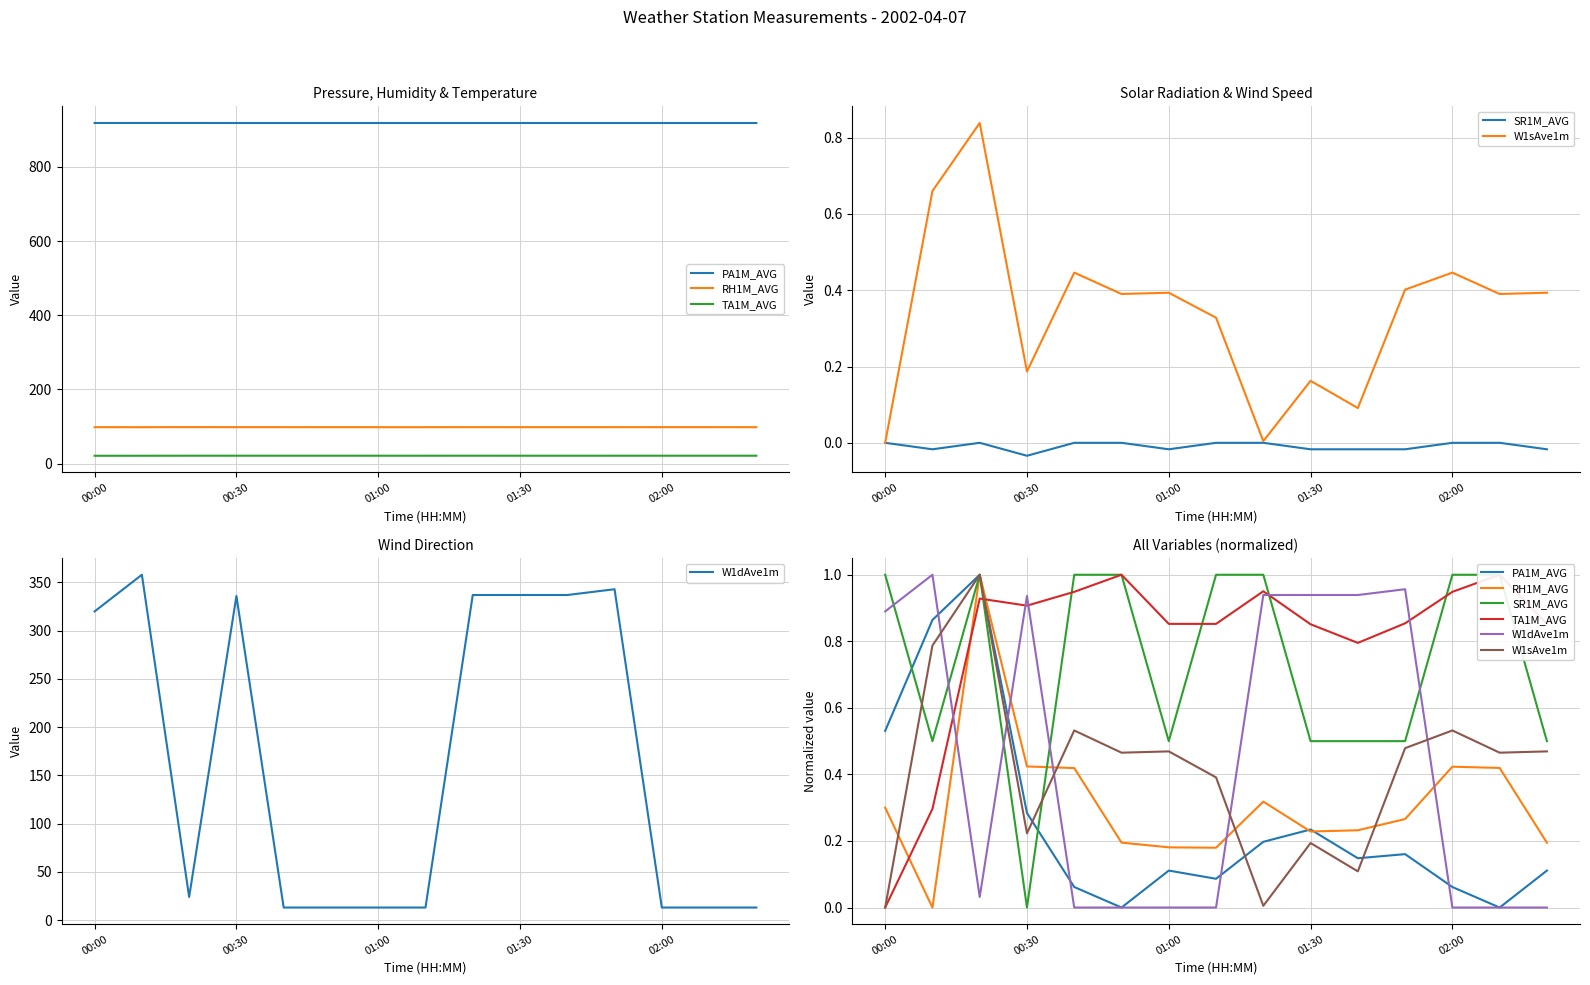

True or false: W1sAve1m has more than 2 interior local peaks.

True